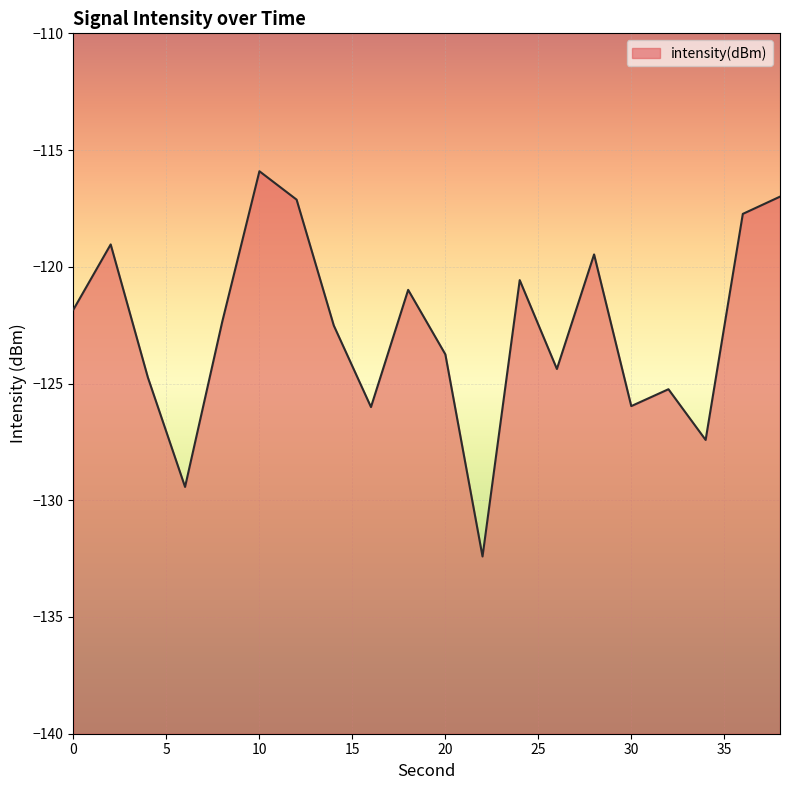

How many lines are shown in the chart?

1